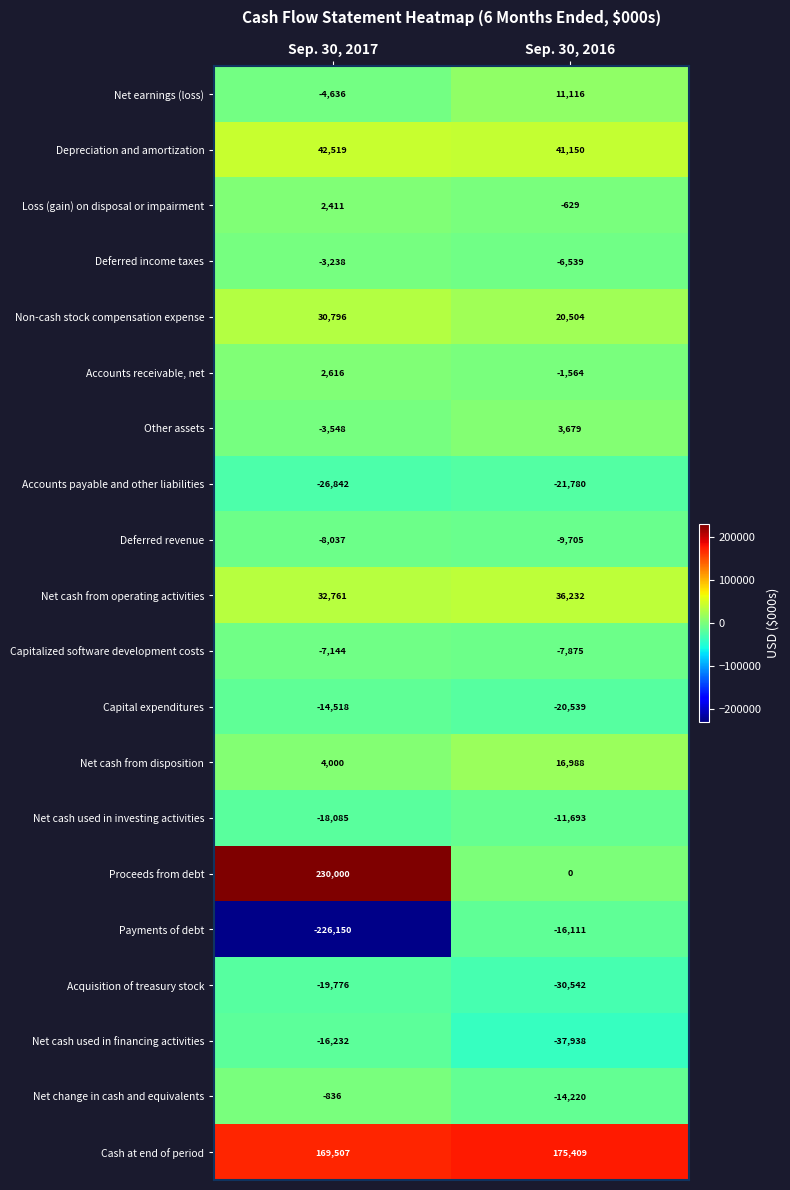

The Net earnings (loss) series shows -4636 at Sep. 30, 2017. True or false?

True